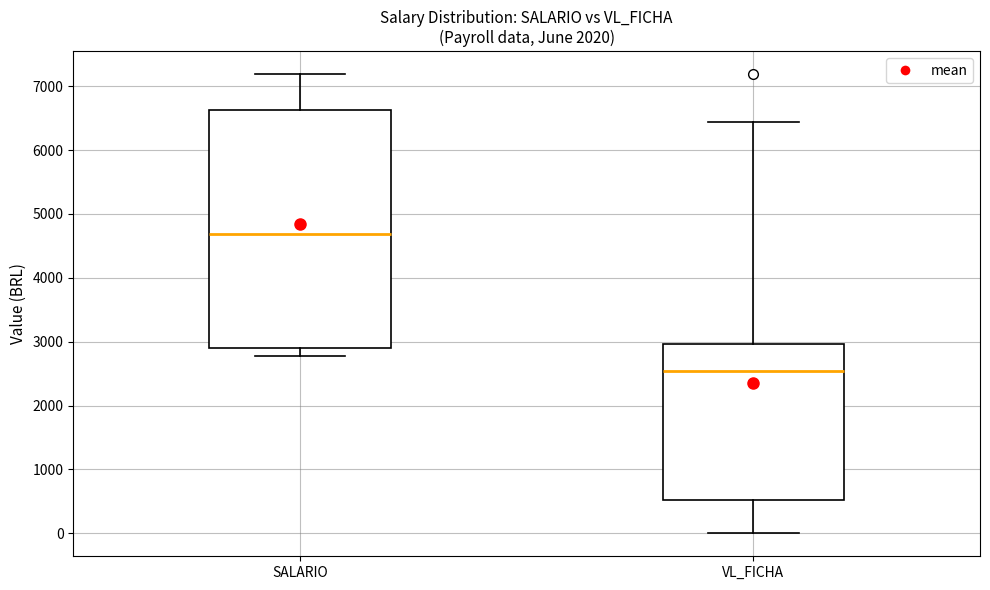

Which box's median line is the highest?

SALARIO